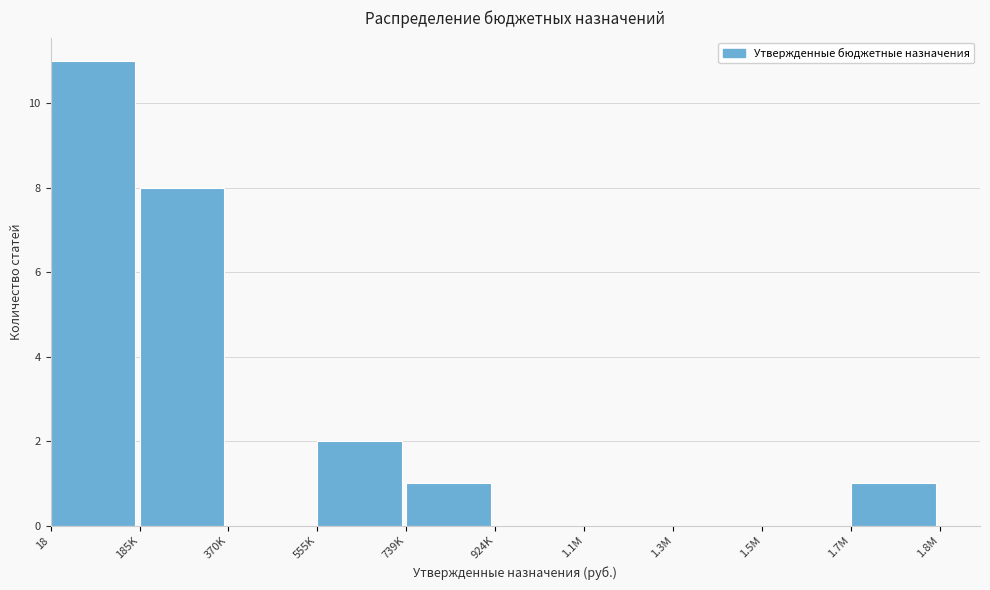

Reading left to right, list all the values displayed in this chart.

18=11	185K=8	370K=0	555K=2	739K=1	924K=0	1.1M=0	1.3M=0	1.5M=0	1.7M=1